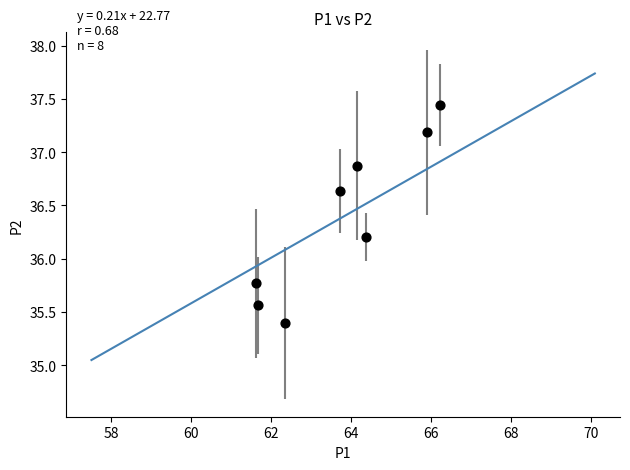

What is the range of X values (max minus min)?

4.6